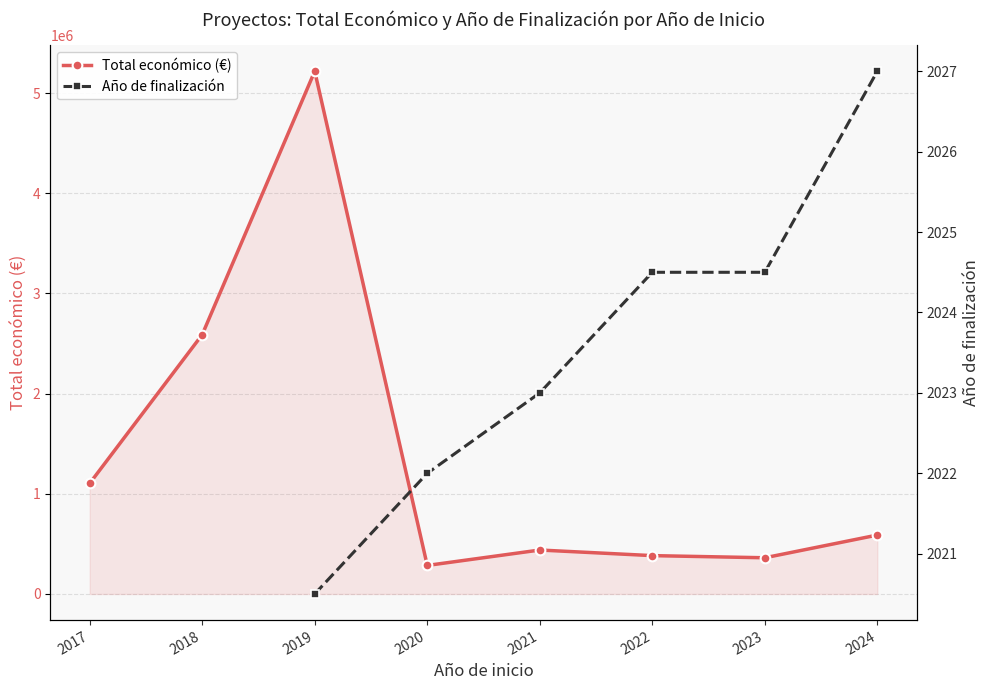

True or false: Total económico (€) and Año de finalización cross at least once.

False